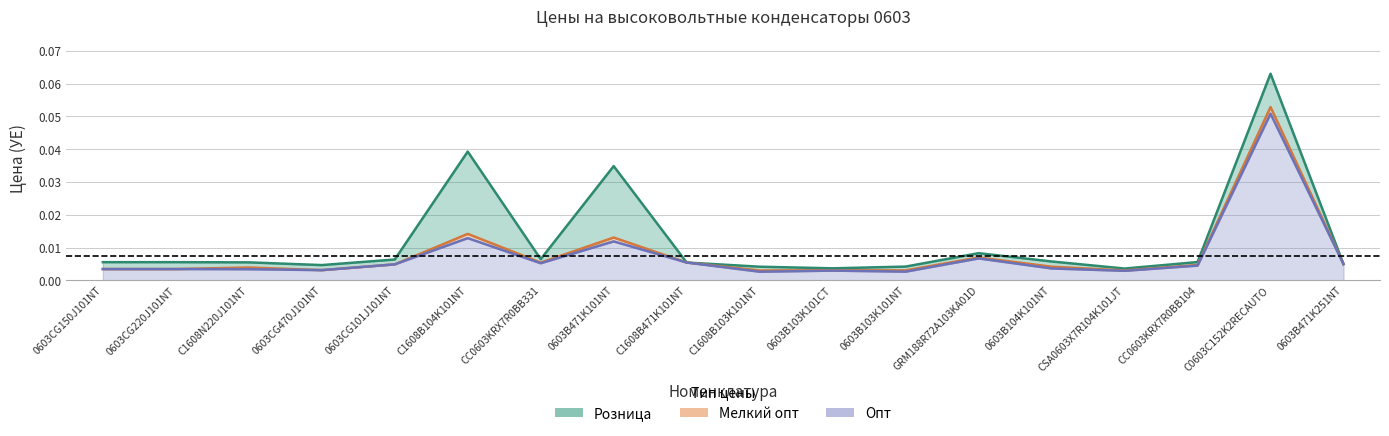

How many series are shown in this chart?

3